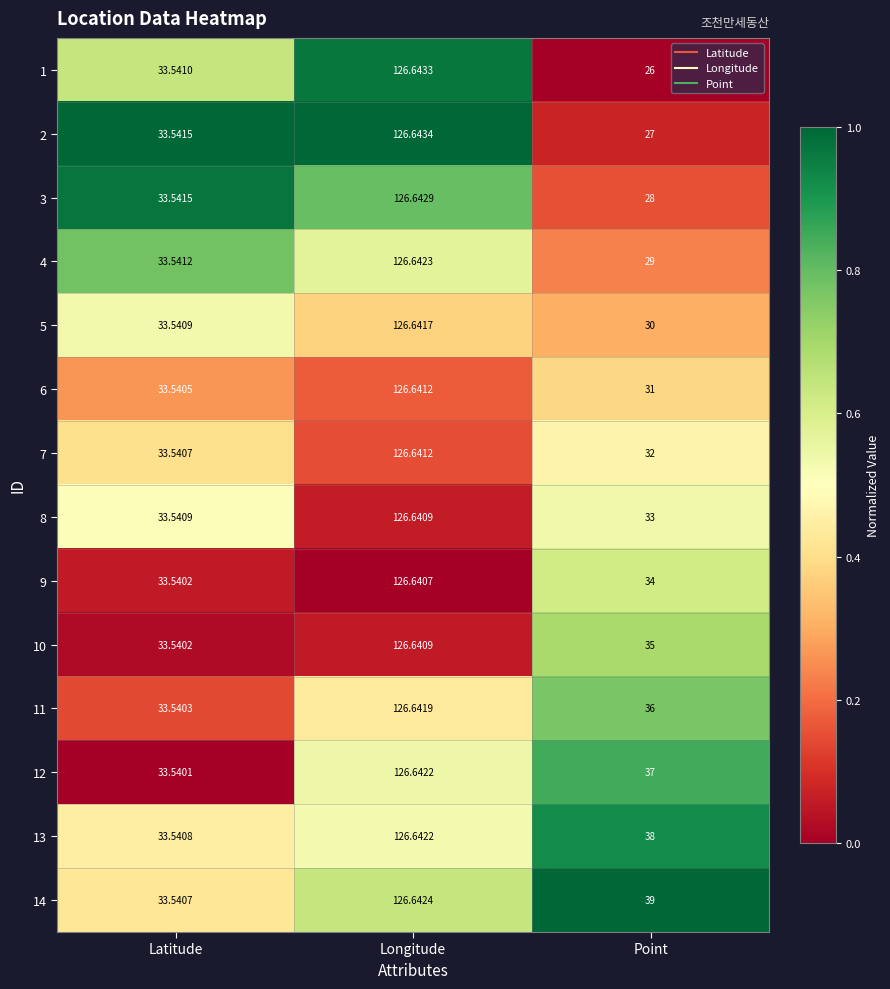

Where is 13 nearest to the value 80?

Point